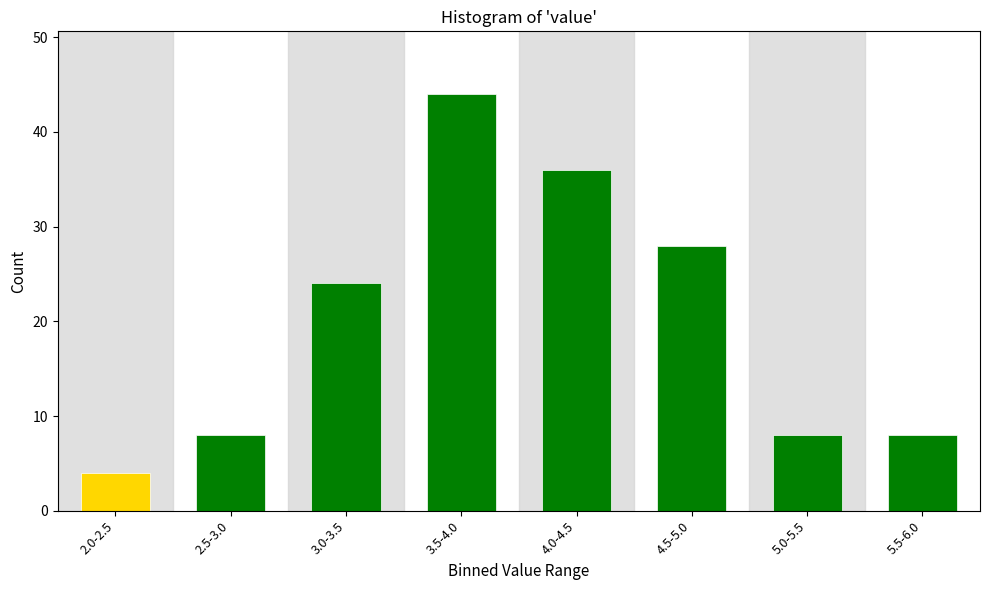

Reading left to right, what are all the values shown in this chart?

2.0-2.5=4	2.5-3.0=8	3.0-3.5=24	3.5-4.0=44	4.0-4.5=36	4.5-5.0=28	5.0-5.5=8	5.5-6.0=8